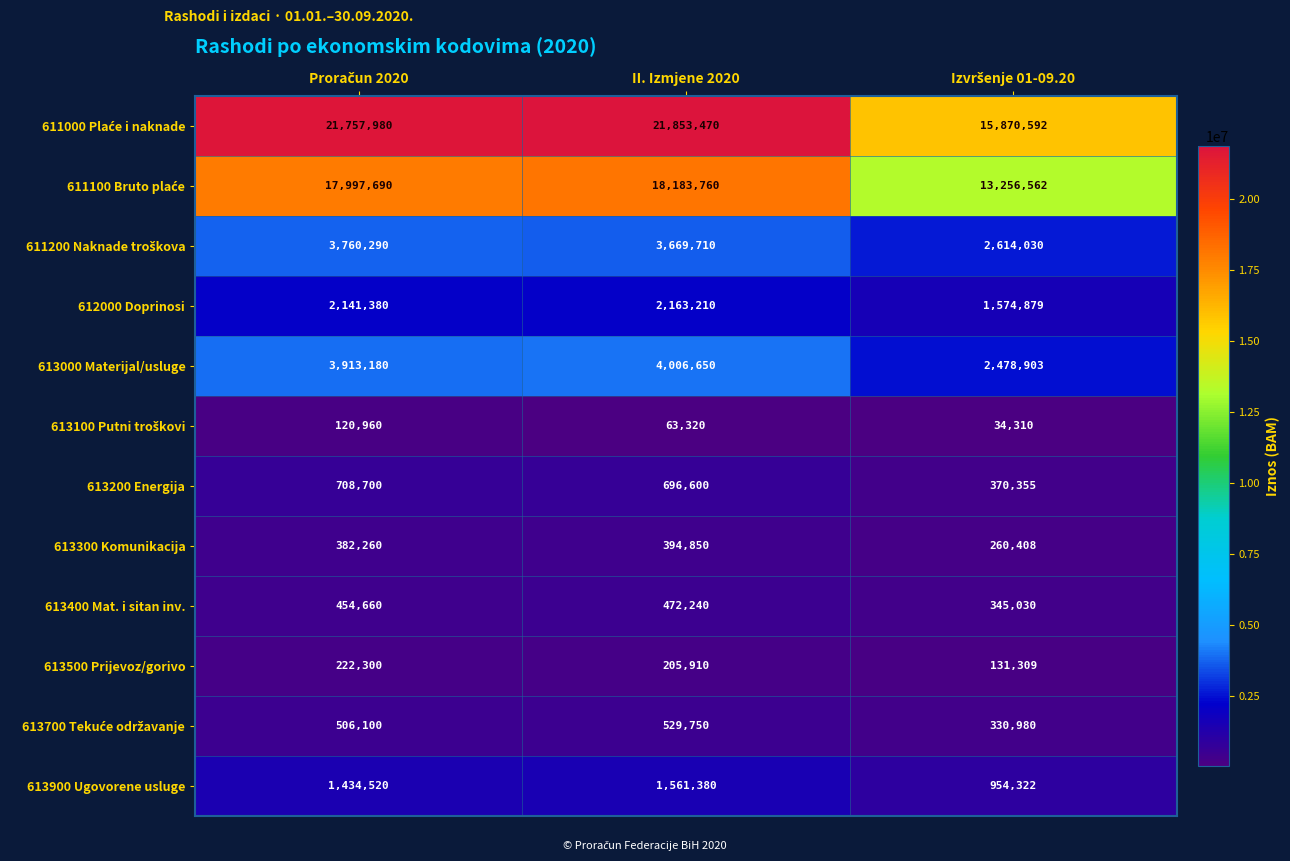

What is the spread (max minus min) of values at II. Izmjene 2020?

21790150